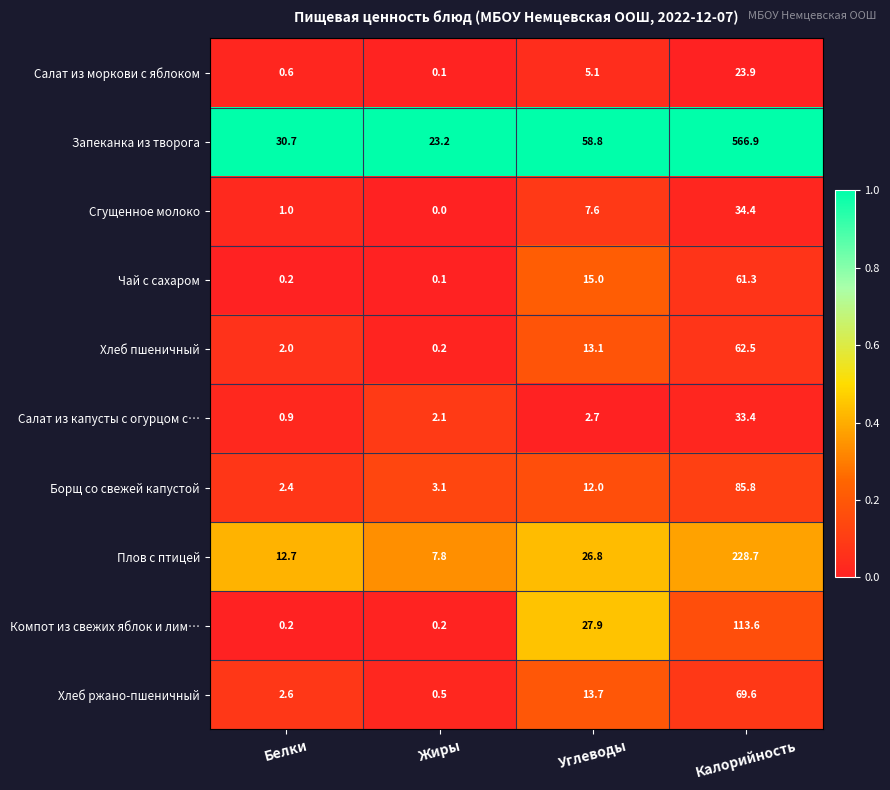

What is the spread (max minus min) of values at Углеводы?

56.1